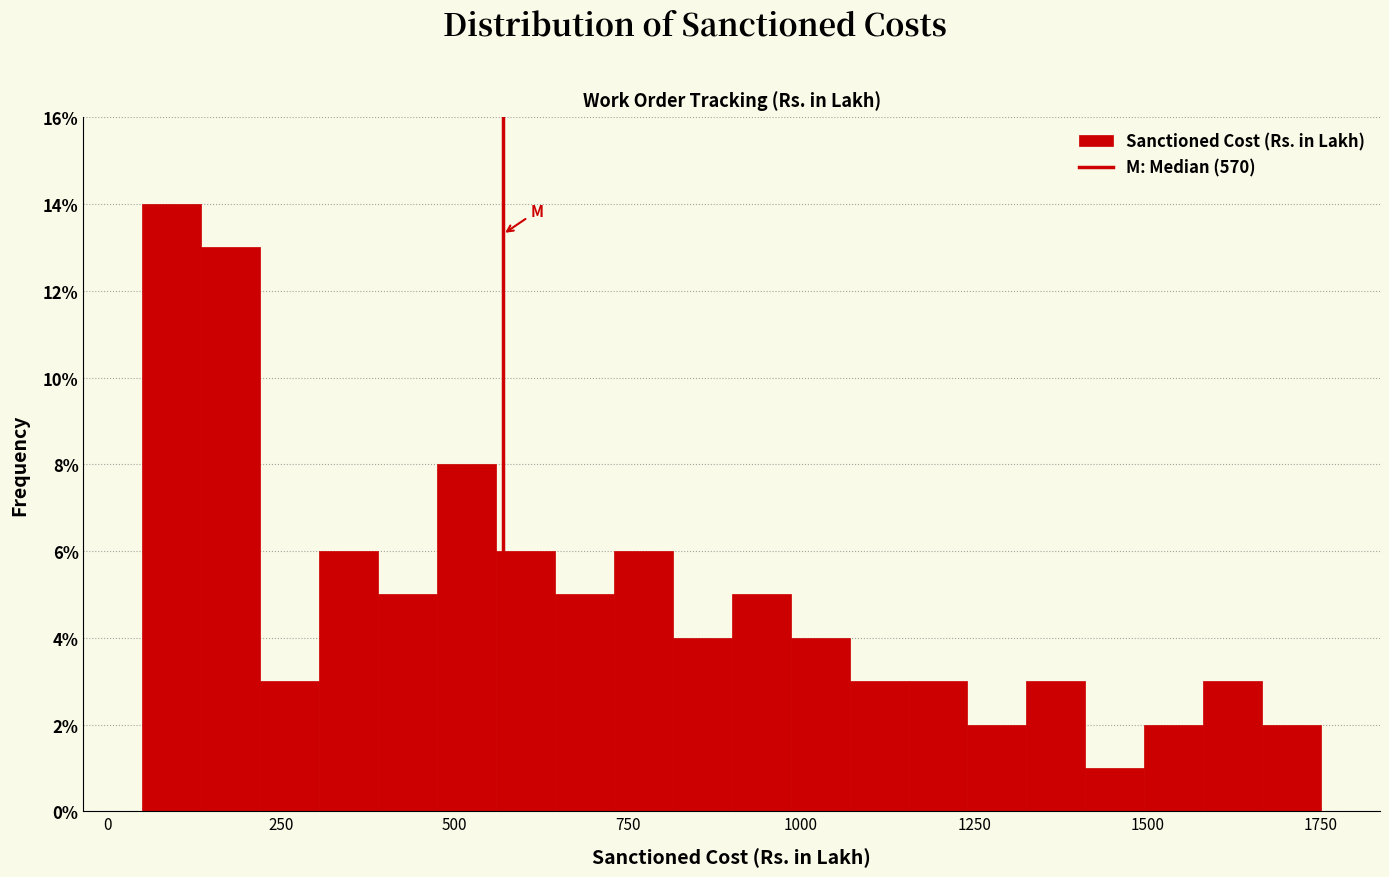

Around what value on the x-axis is the tallest bar? Give the approximate position of its centre, as read against the axis.

100